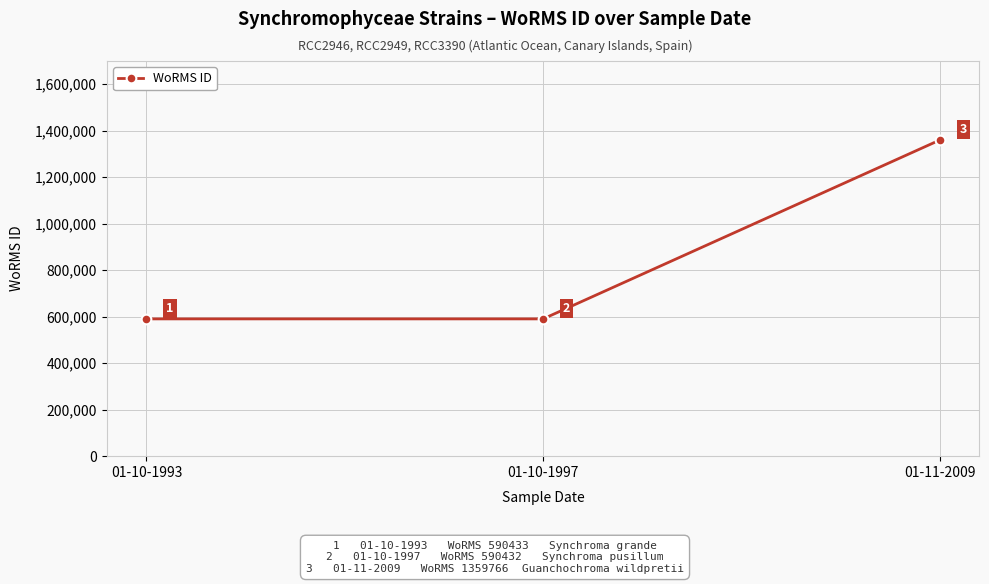

Reading right to left, transcribe all the data shown in this chart.

1359766	590432	590433